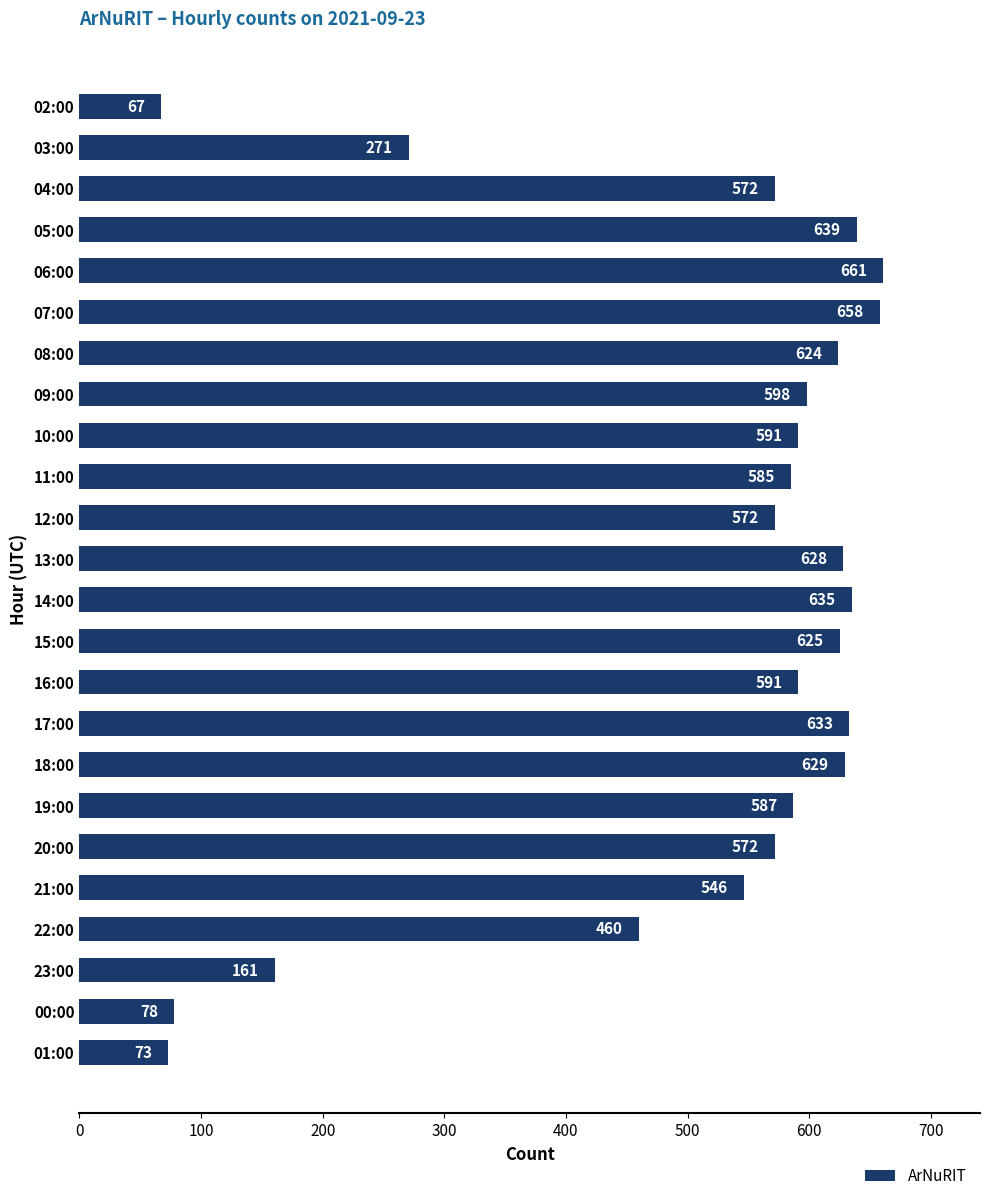

What is the ratio of the value at 17:00 to the value at 16:00?

1.1